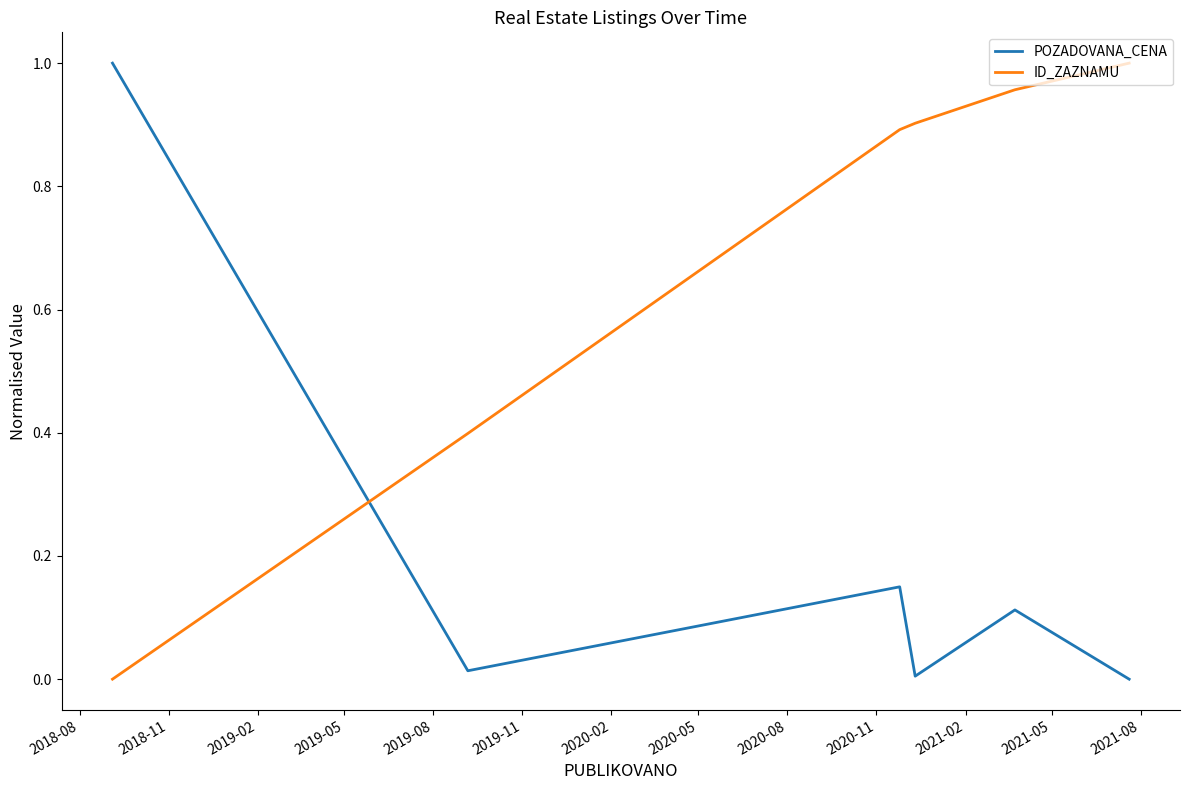

List the series in order of their overall mean, highest first.

ID_ZAZNAMU, POZADOVANA_CENA